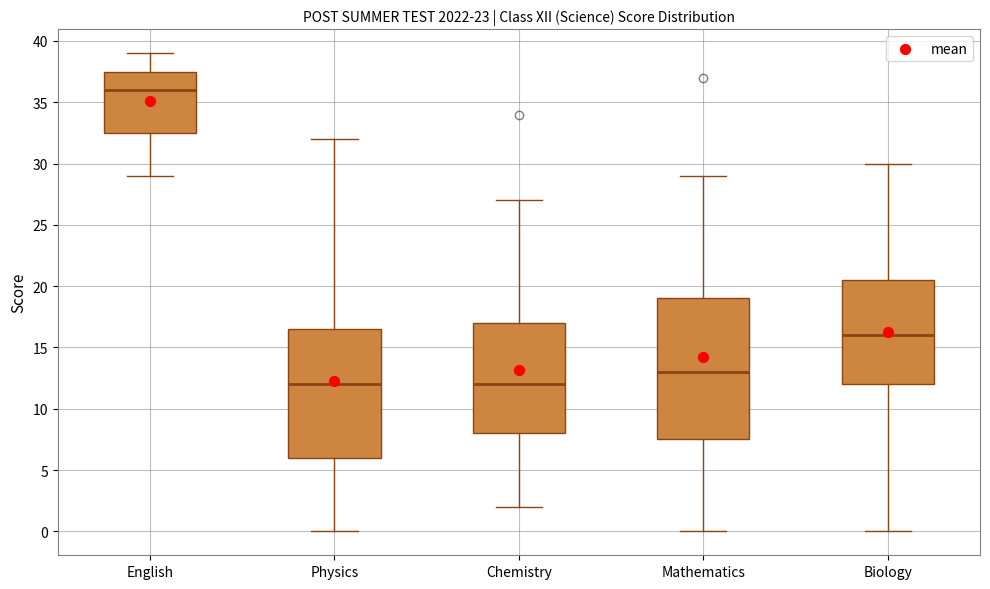

Reading left to right, transcribe this box plot: for each box, give where its median line is, the range the box spans, and where its two whiskers end, as read against the y-axis. The values are not printed on the chart, so give them approximately, as read against the axis.

English: median 36.0, box 32.5 to 37.5, whiskers 29.0 to 39.0
Physics: median 12.0, box 6.0 to 16.5, whiskers 0.0 to 32.0
Chemistry: median 12.0, box 8.0 to 17.0, whiskers 2.0 to 27.0
Mathematics: median 13.0, box 7.5 to 19.0, whiskers 0.0 to 29.0
Biology: median 16.0, box 12.0 to 20.5, whiskers 0.0 to 30.0